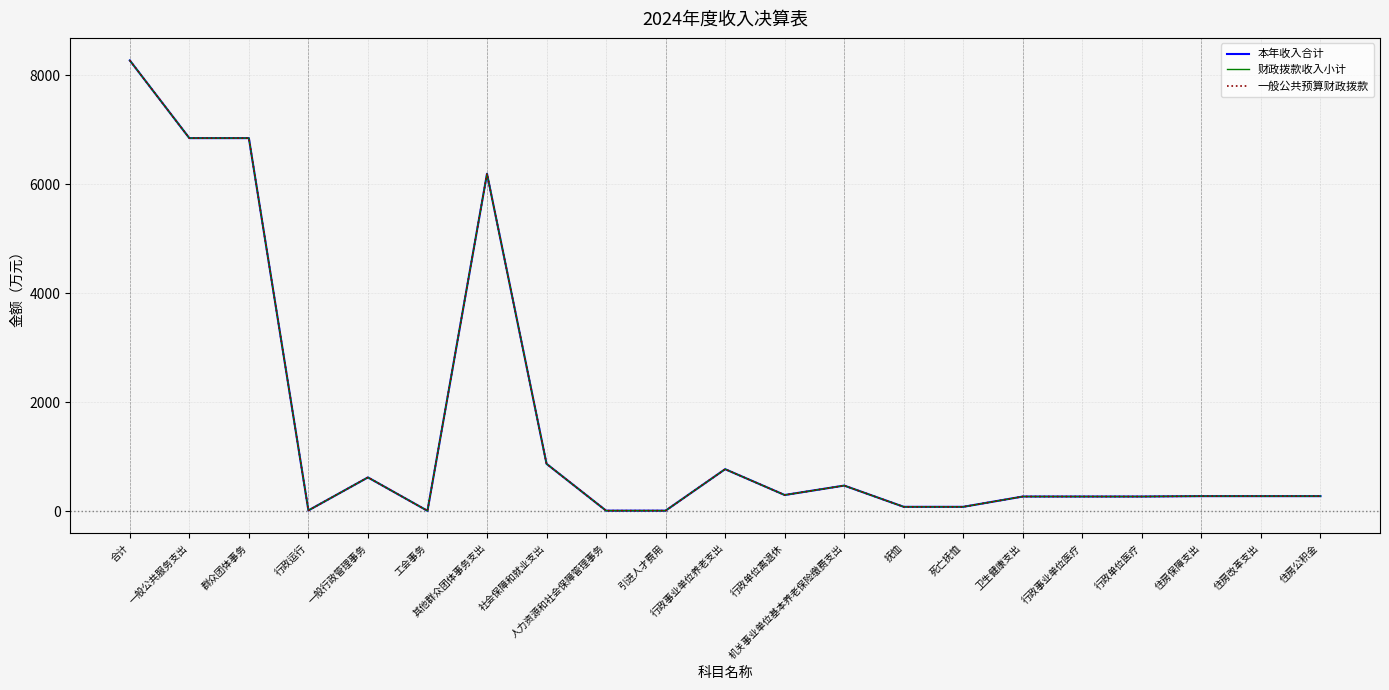

Which has a higher value, 群众团体事务 or 抚恤?

群众团体事务